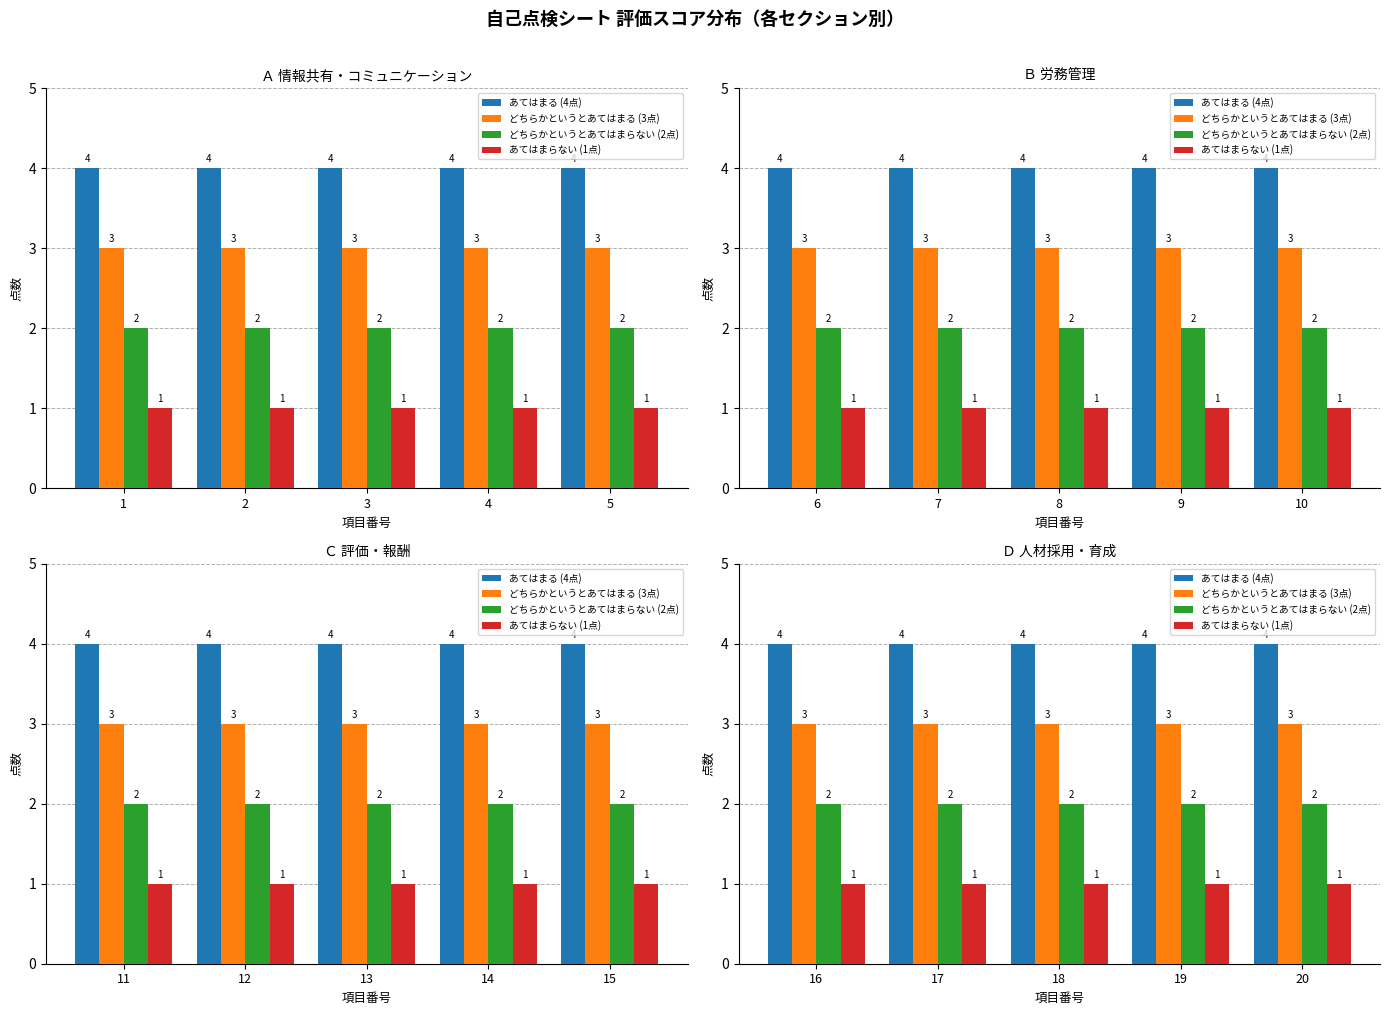

How many categories are shown in the chart?

5